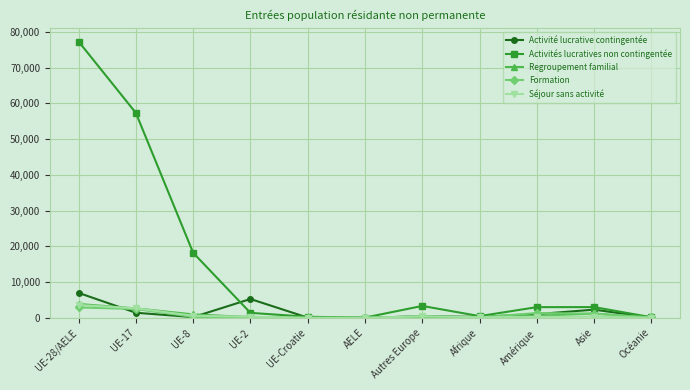

At which label does Regroupement familial first exceed 423?

UE-28/AELE